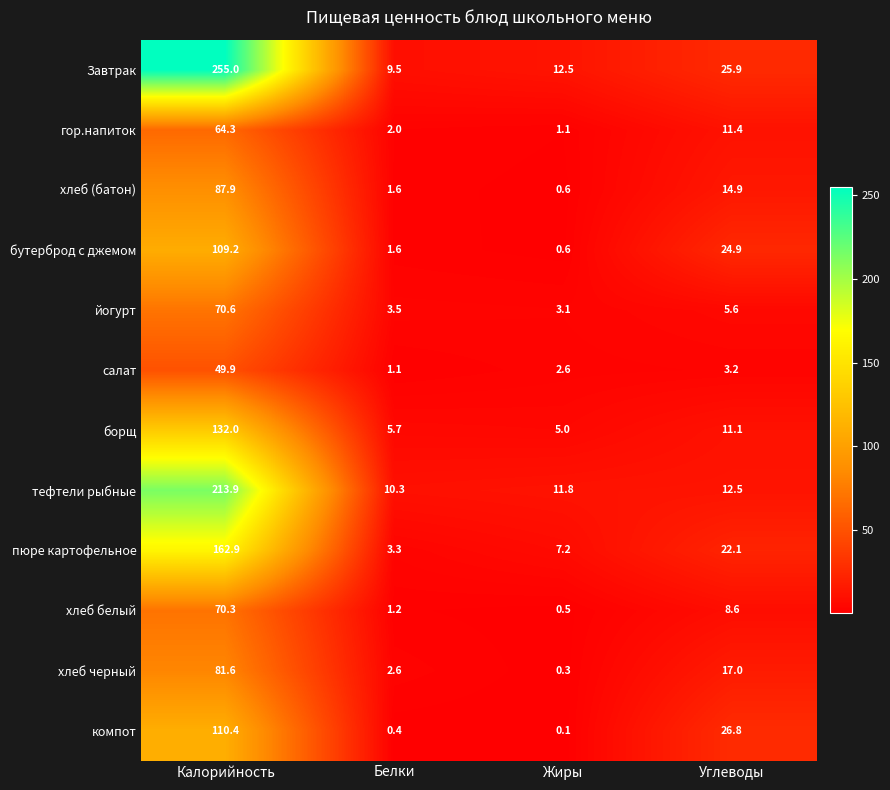

Which series has the largest total across all categories?

Завтрак